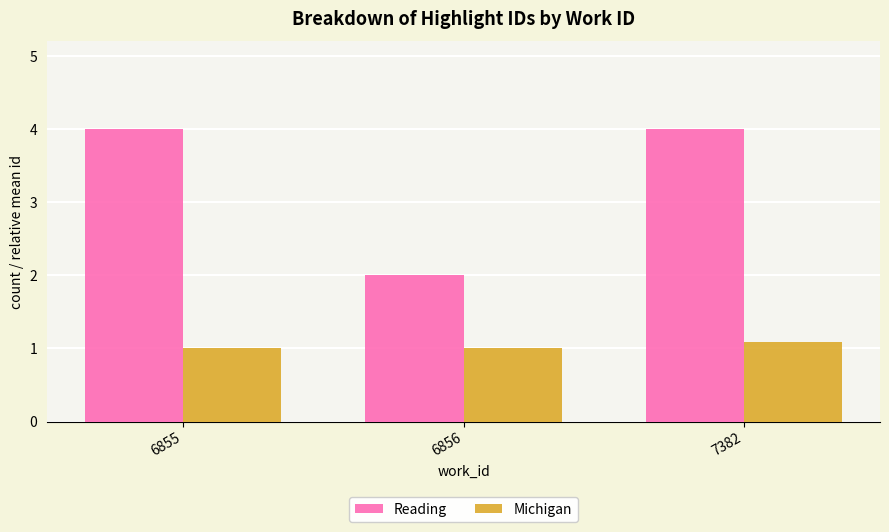

What is the total value across all series at 6856?

3.0